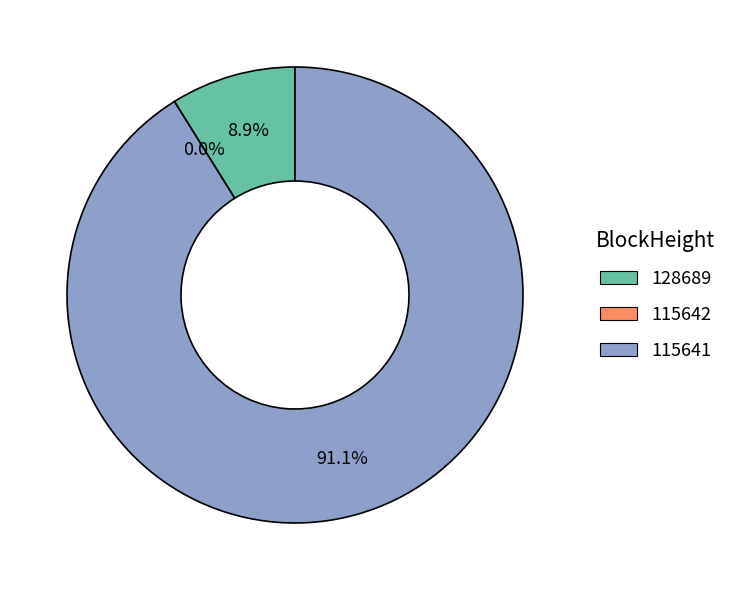

To the nearest percent, what is the difference between the largest and smallest slice percentages?

91%